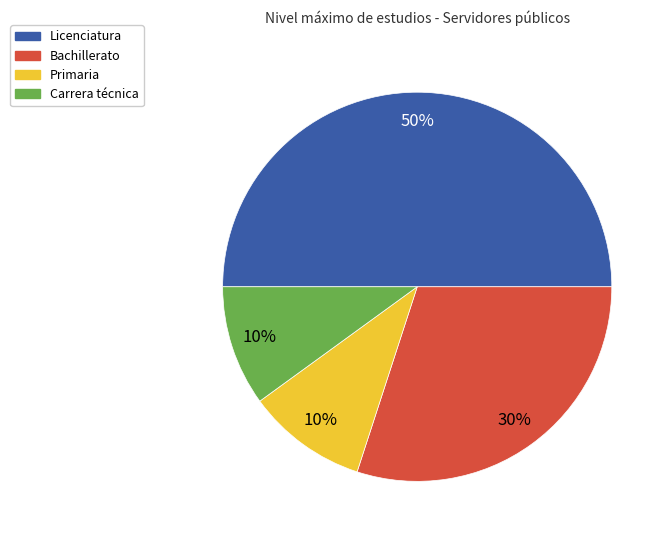

To the nearest percent, what is the combined percentage of Licenciatura and Bachillerato?

80%